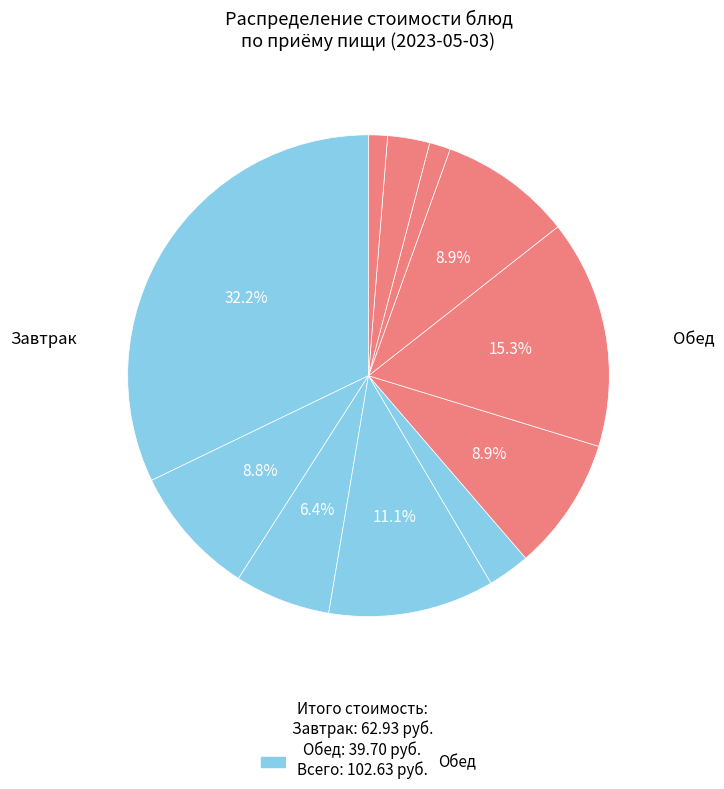

Is there a majority slice in this chart?

No